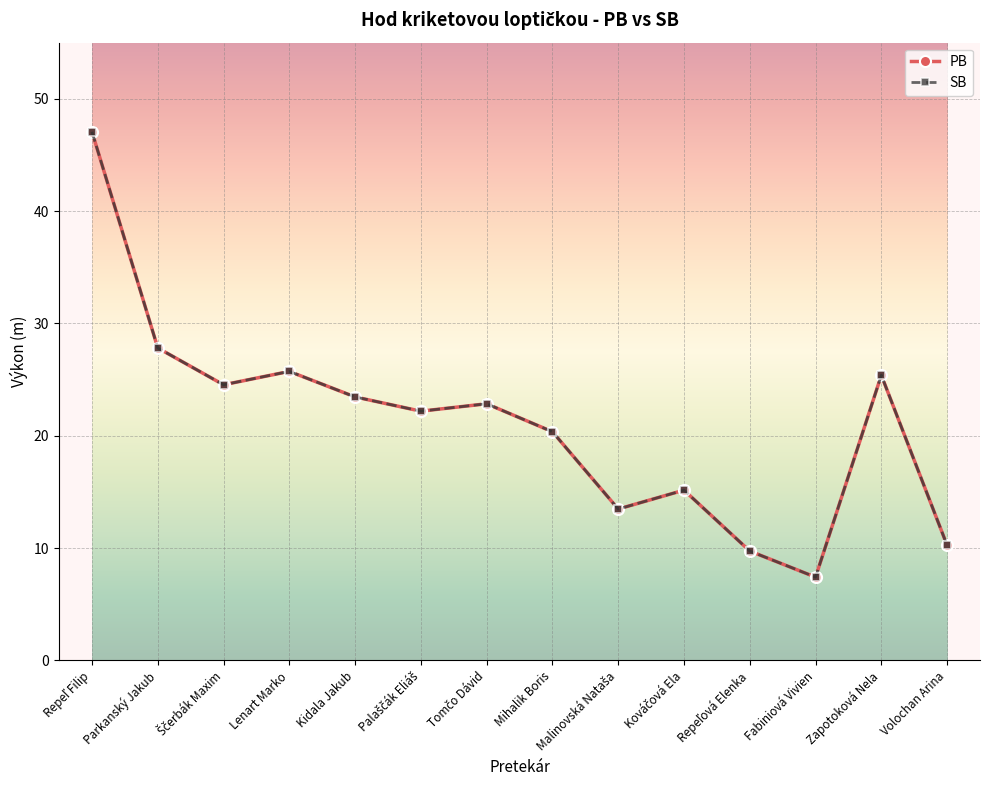

What is the value of the PB point at the 3rd from the left?

24.5